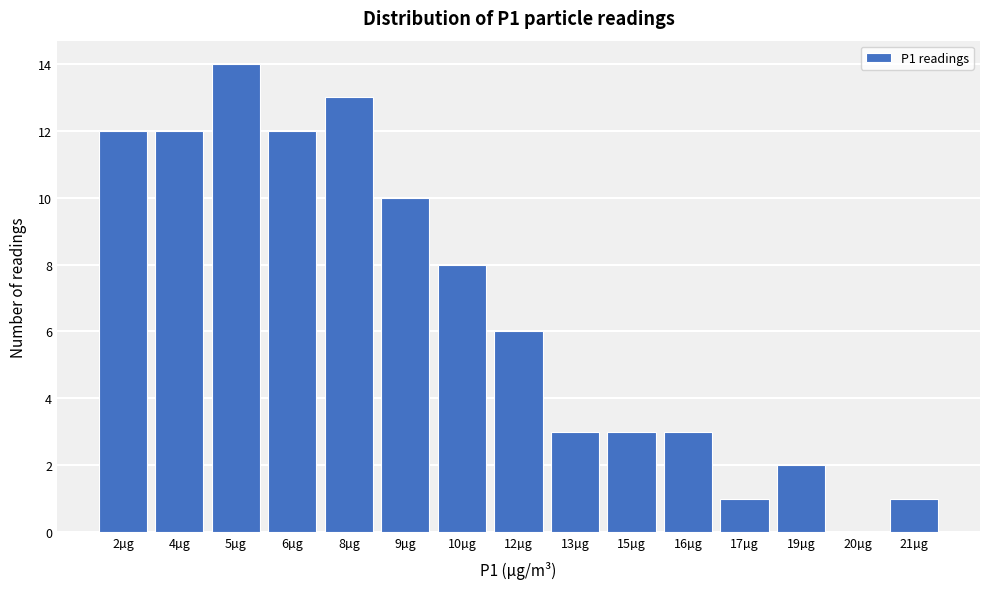

Reading left to right, list all the values displayed in this chart.

2µg=12	4µg=12	5µg=14	6µg=12	8µg=13	9µg=10	10µg=8	12µg=6	13µg=3	15µg=3	16µg=3	17µg=1	19µg=2	20µg=0	21µg=1